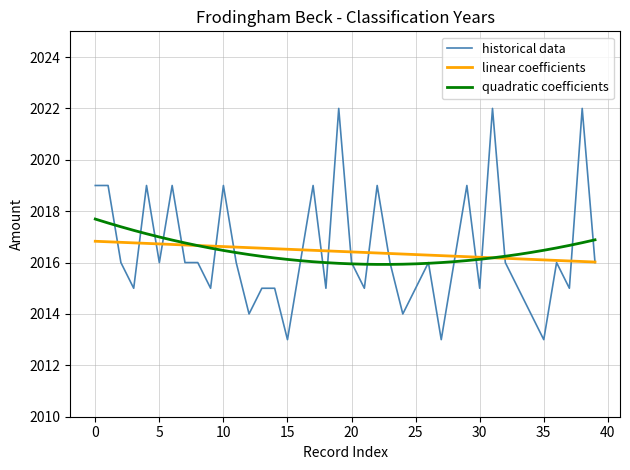

List the series in order of their peak value, lowest first.

linear coefficients, quadratic coefficients, historical data